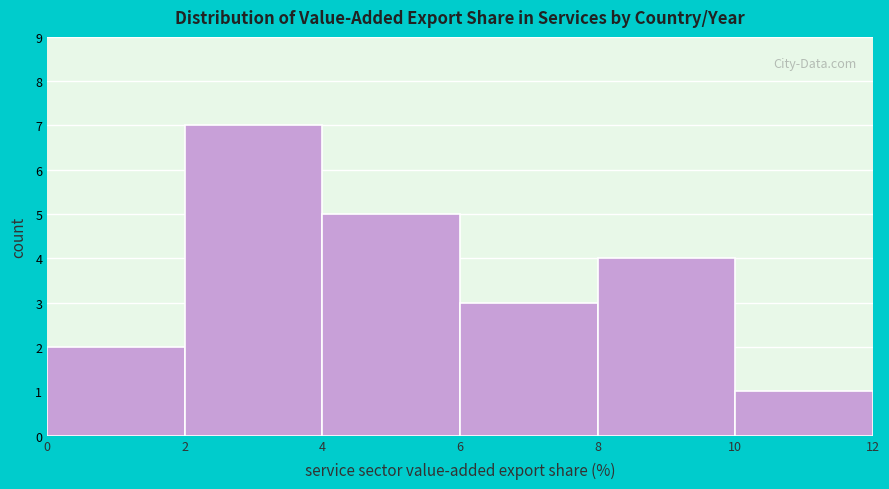

Reading left to right, list every bar in this chart as the range it spans on the x-axis followed by its height. The values are not printed on the chart, so give them approximately, as read against the axis.

0 to 2: 2
2 to 4: 7
4 to 6: 5
6 to 8: 3
8 to 10: 4
10 to 12: 1